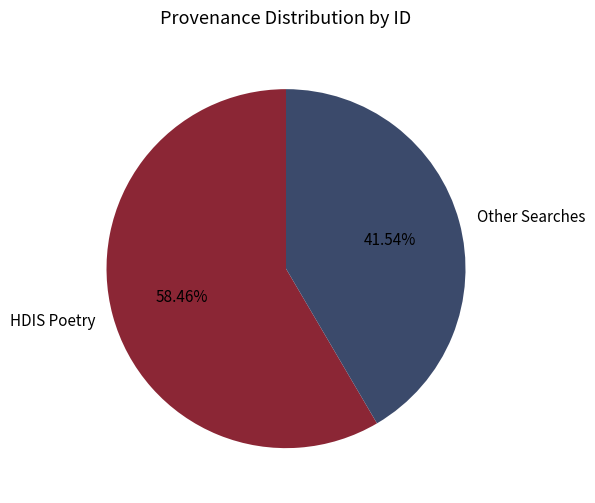

Rank the categories by value from lowest to highest.

Other Searches, HDIS Poetry